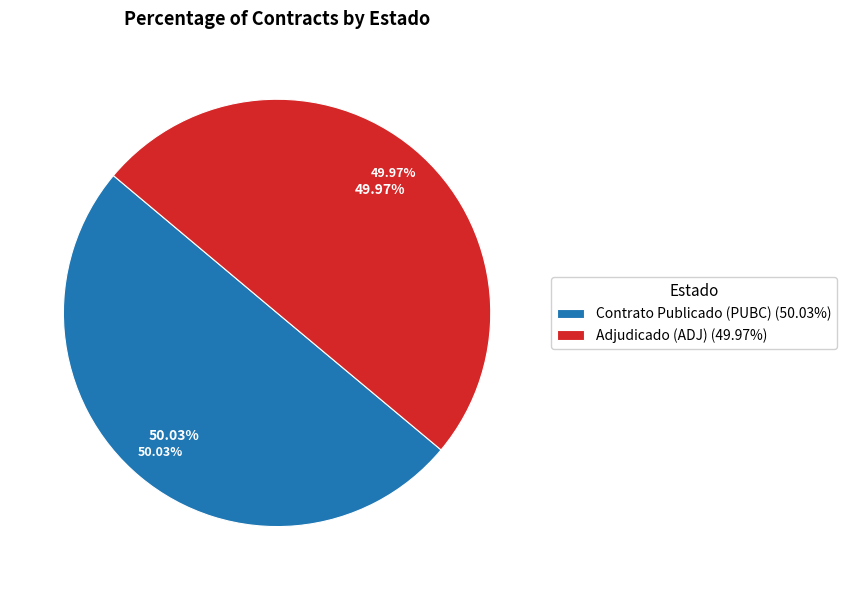

What percentage is the ADJ slice, to the nearest percent?

50%